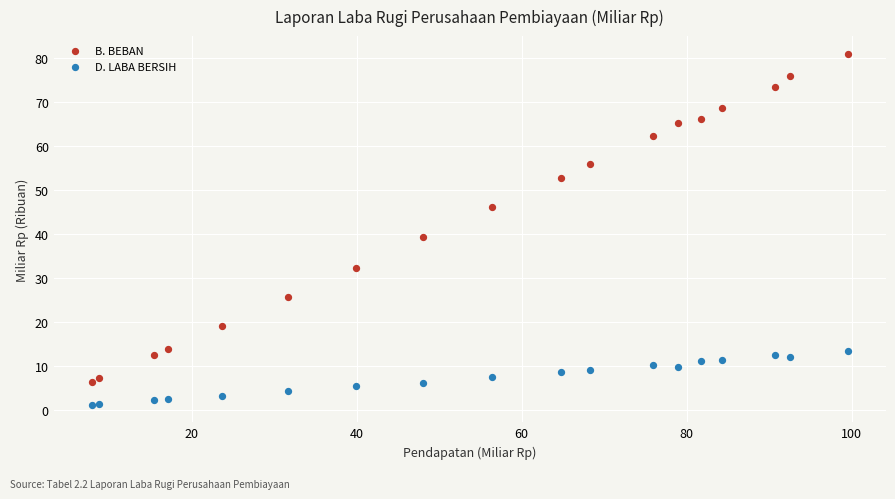

Which series contains the lowest Y value?

D. LABA BERSIH